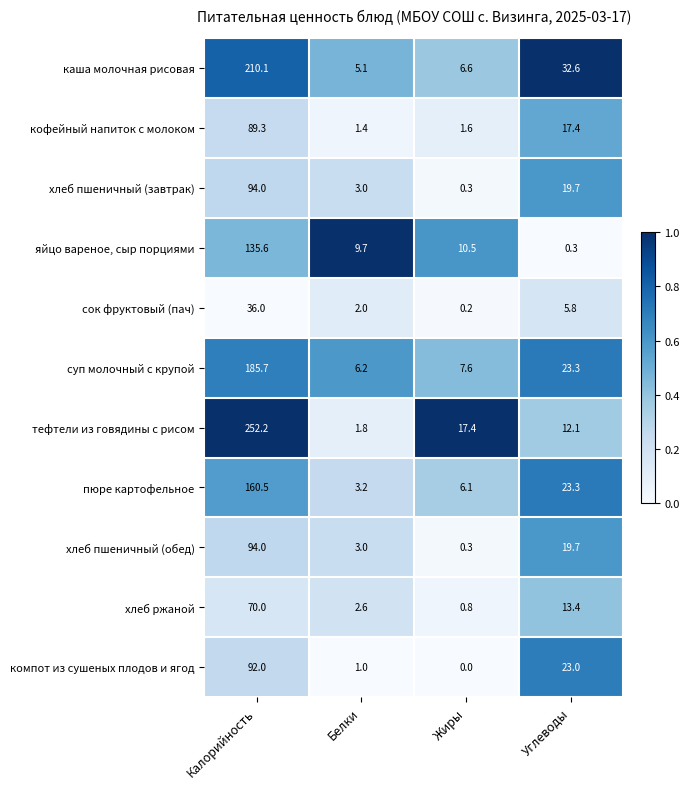

What is the total value across all series at Жиры?

51.4